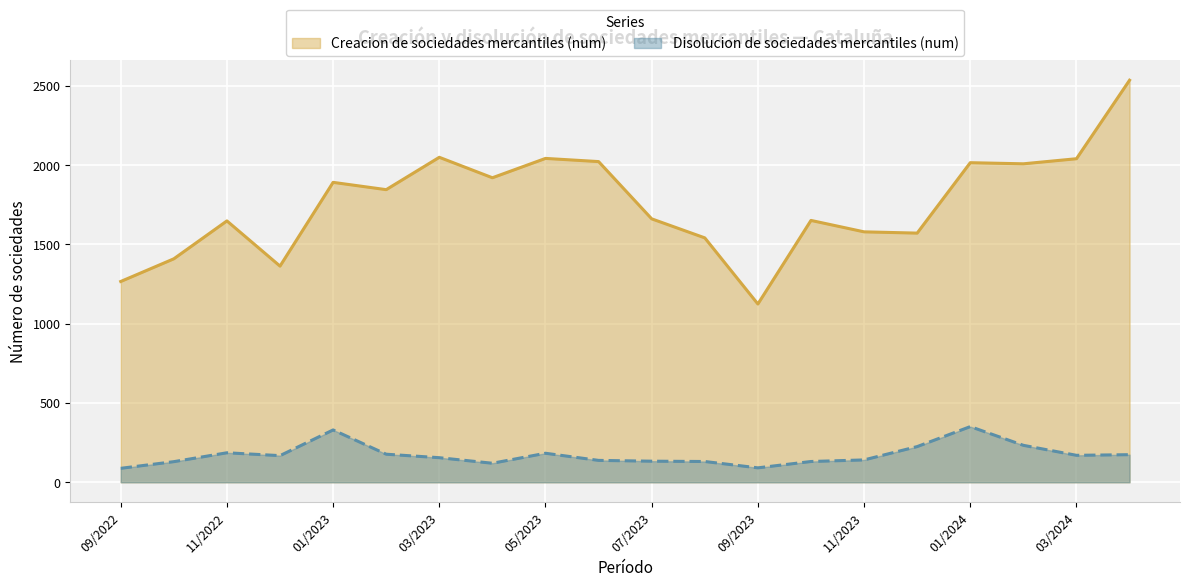

True or false: Creacion de sociedades mercantiles (num) and Disolucion de sociedades mercantiles (num) cross at least once.

False